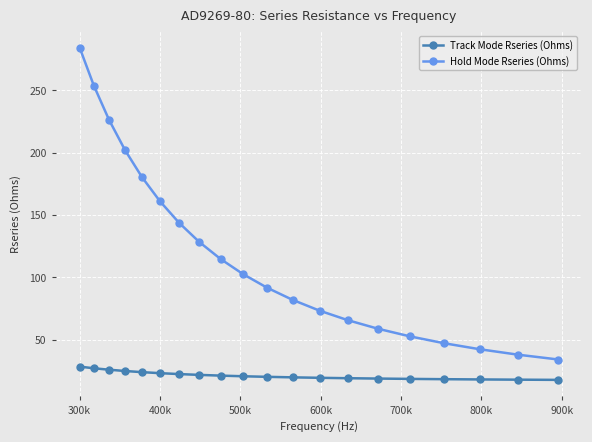

Count the number of categories in the chart.

20